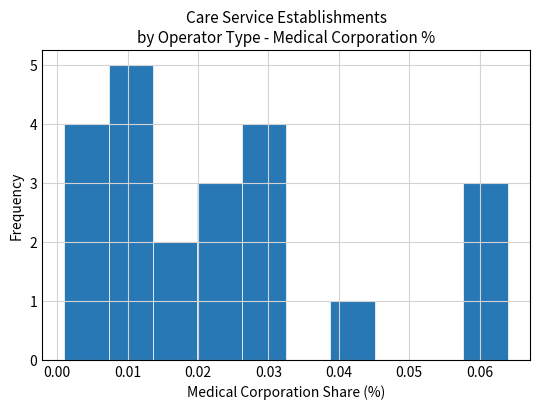

Reading left to right, transcribe this chart: for each bar, give the range it covers on the x-axis and its height. Neither the bar edges nor the heights are printed on the chart, so give them approximately, as read against the axes.

0.001 to 0.007: 4
0.007 to 0.014: 5
0.014 to 0.020: 2
0.020 to 0.026: 3
0.026 to 0.033: 4
0.033 to 0.039: 0
0.039 to 0.045: 1
0.045 to 0.051: 0
0.051 to 0.058: 0
0.058 to 0.064: 3